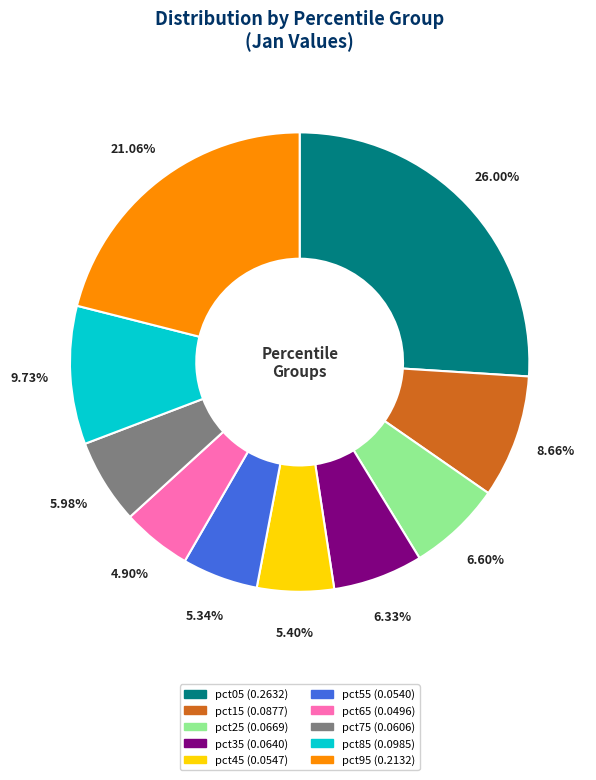

What percentage is the pct55 slice, to the nearest percent?

5%